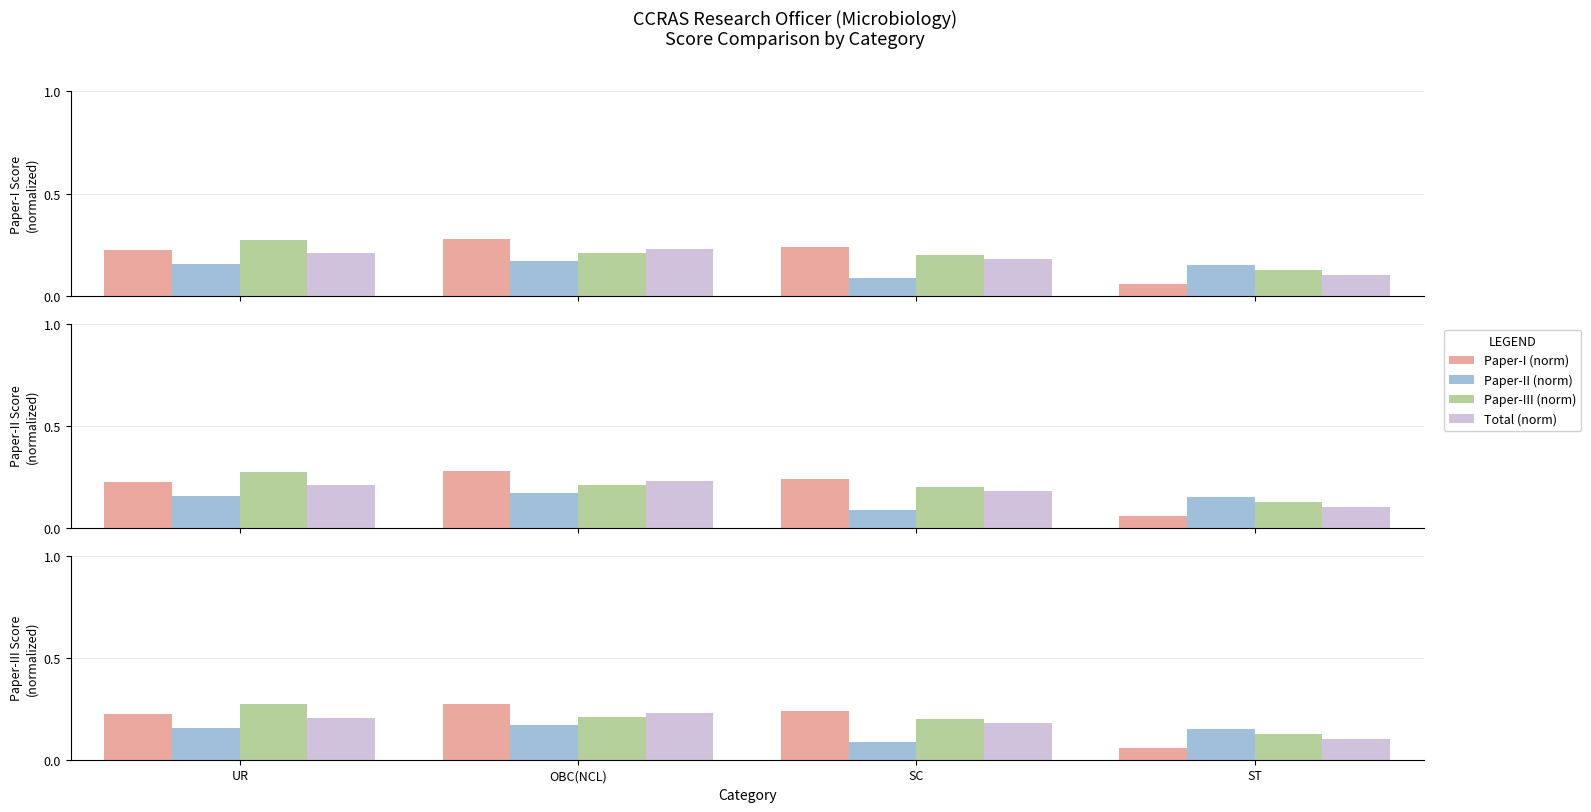

How many series are shown in this chart?

4